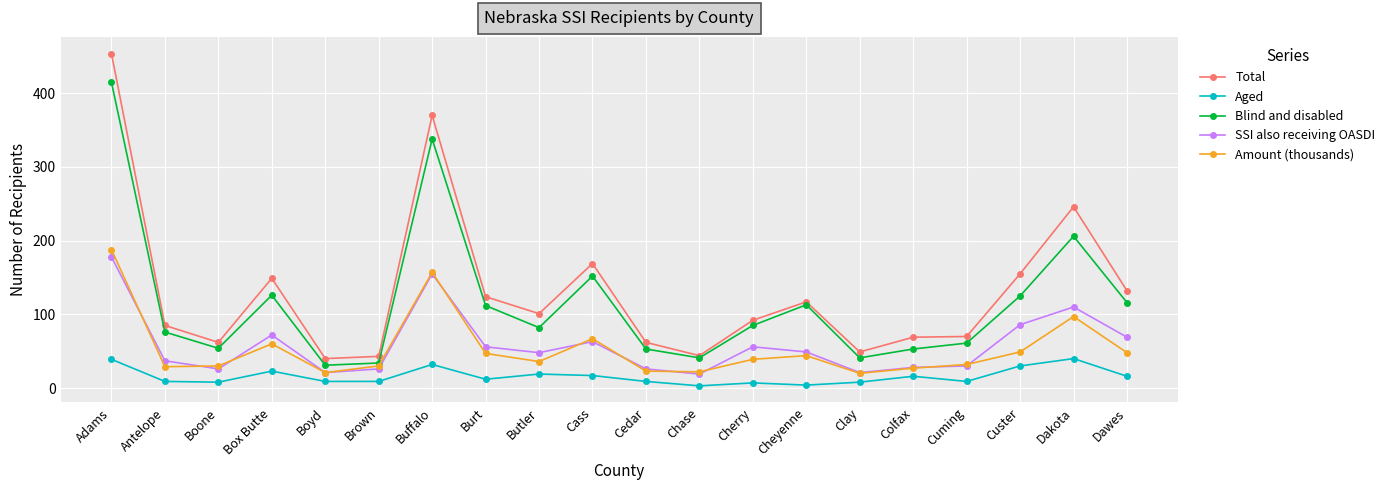

Read the Blind and disabled value at Adams.

415